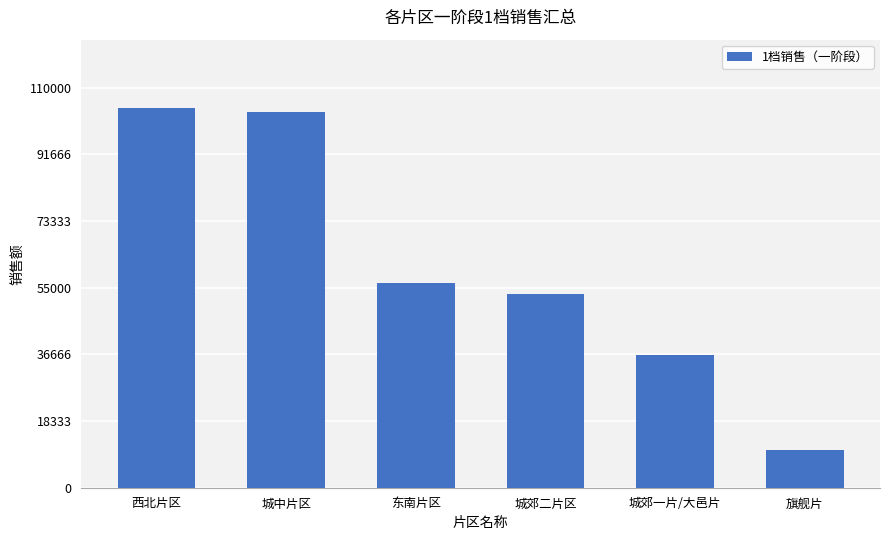

What position from the right is 西北片区?

6